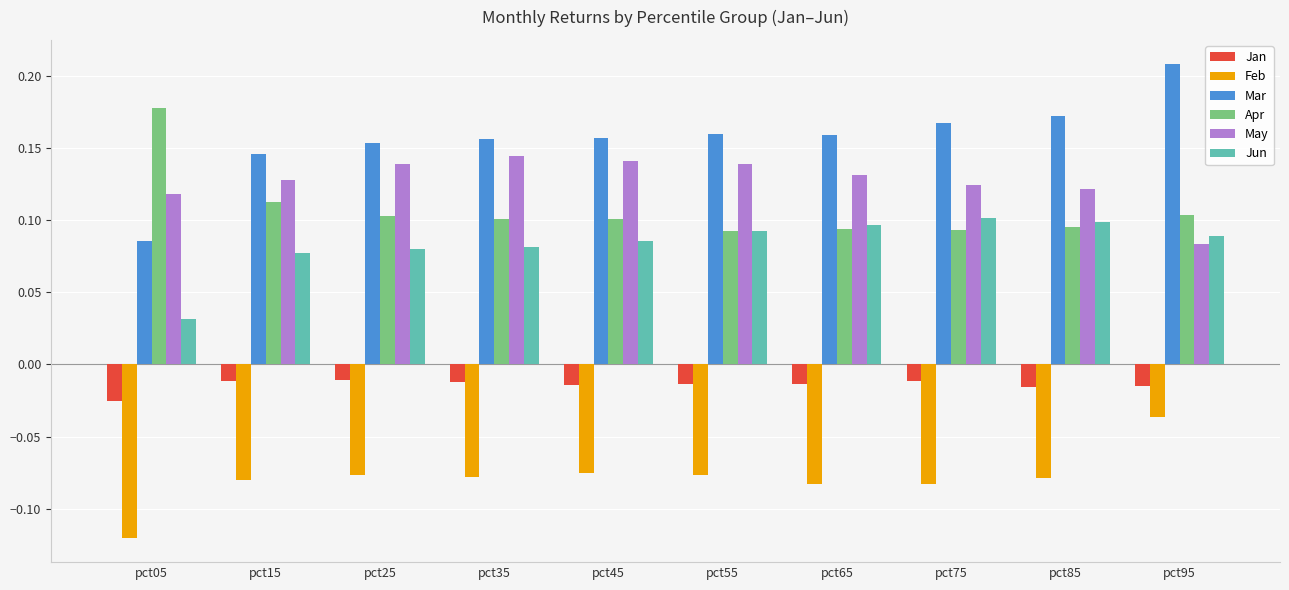

Where is Jun nearest to the value 0?

pct05